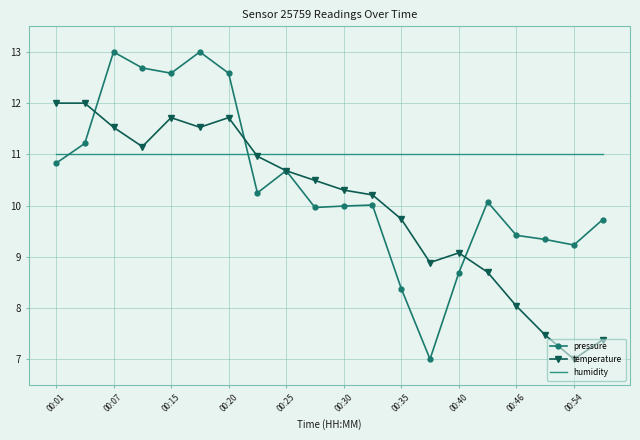

Which series has the largest range (max minus min)?

pressure